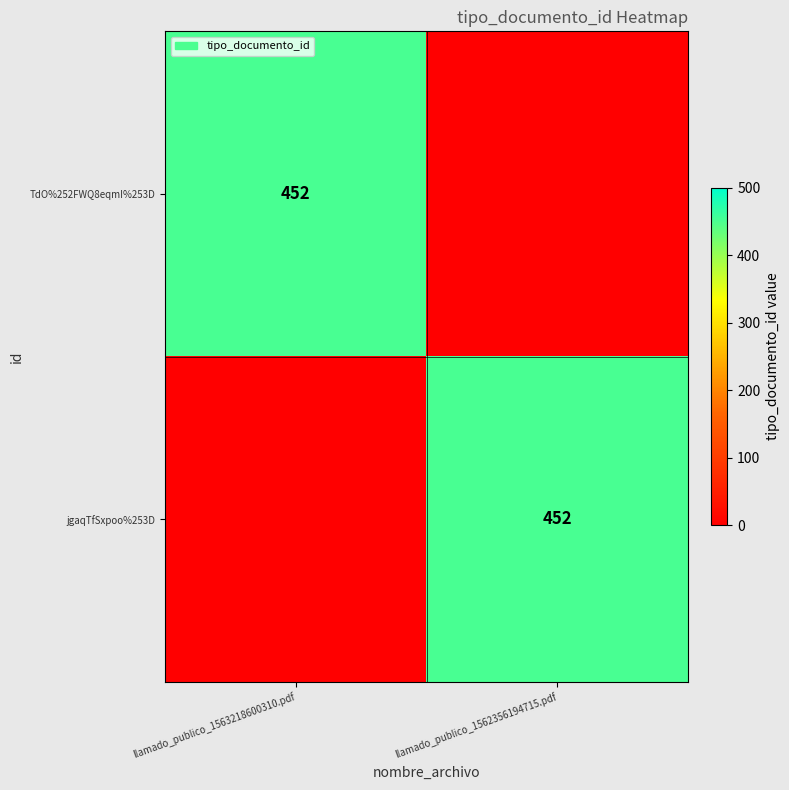

At how many categories does at least one series exceed 209?

2